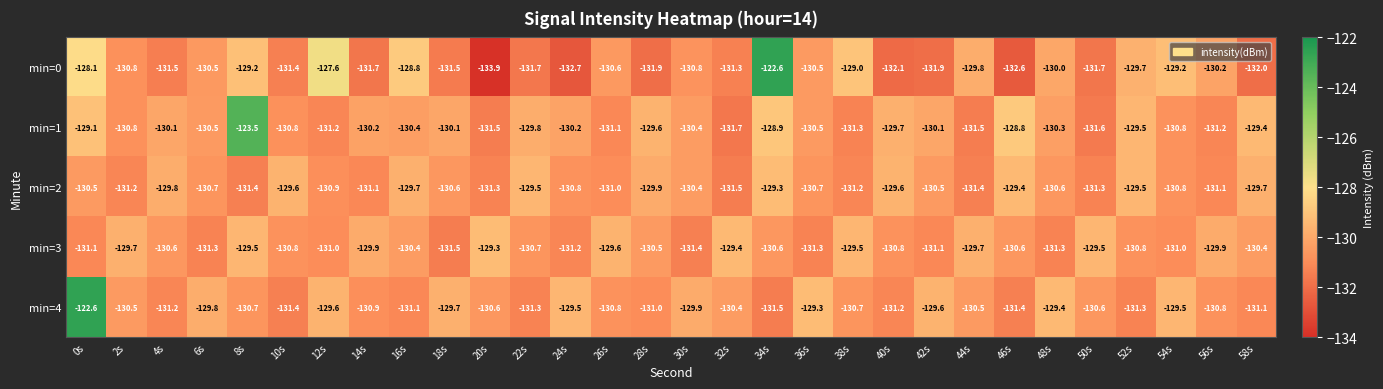

How many data points does each series have?

30